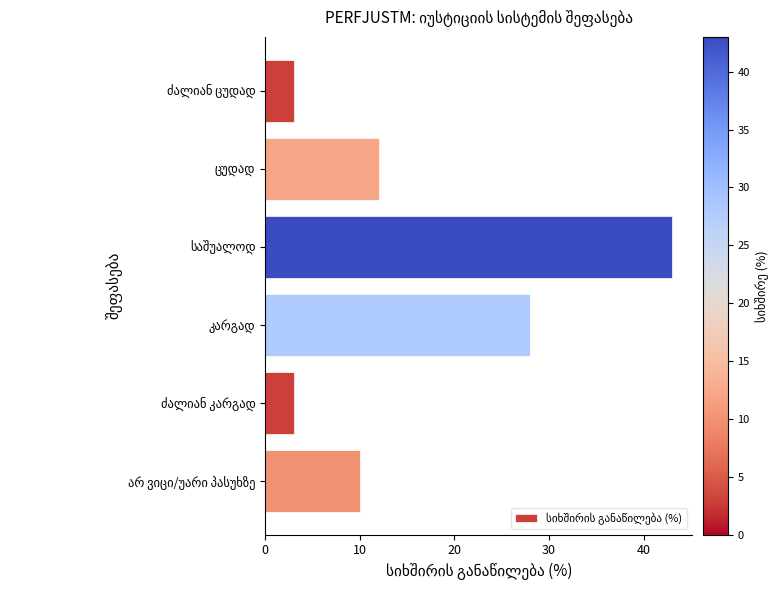

What is the minimum value shown in the chart?

3